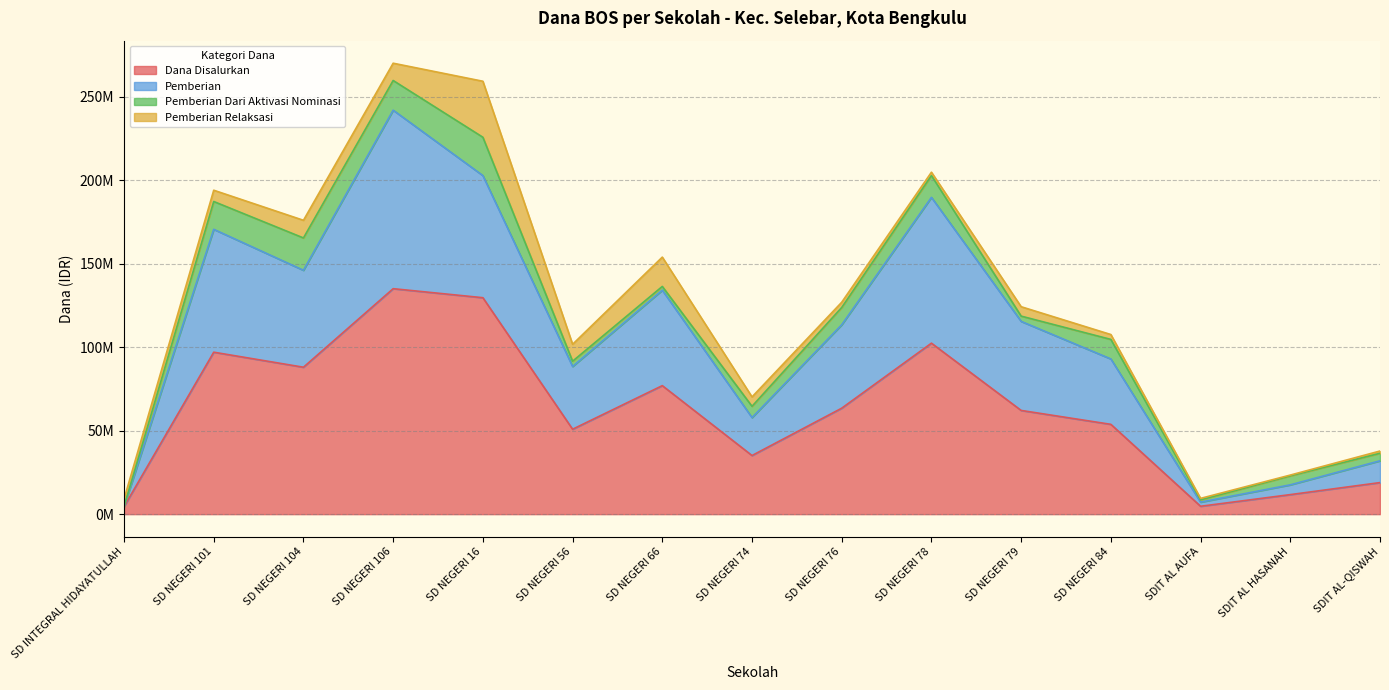

Between SDIT AL AUFA and SD NEGERI 84, which is larger?

SD NEGERI 84